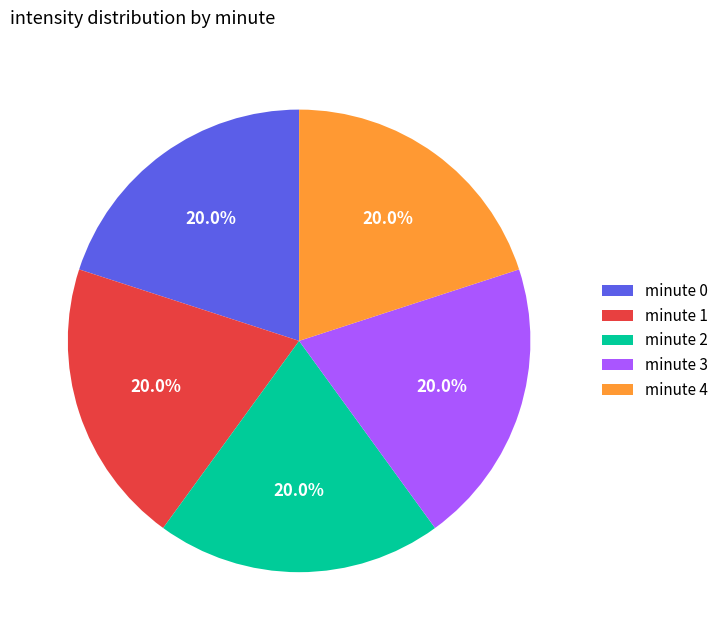

Is there a majority slice in this chart?

No